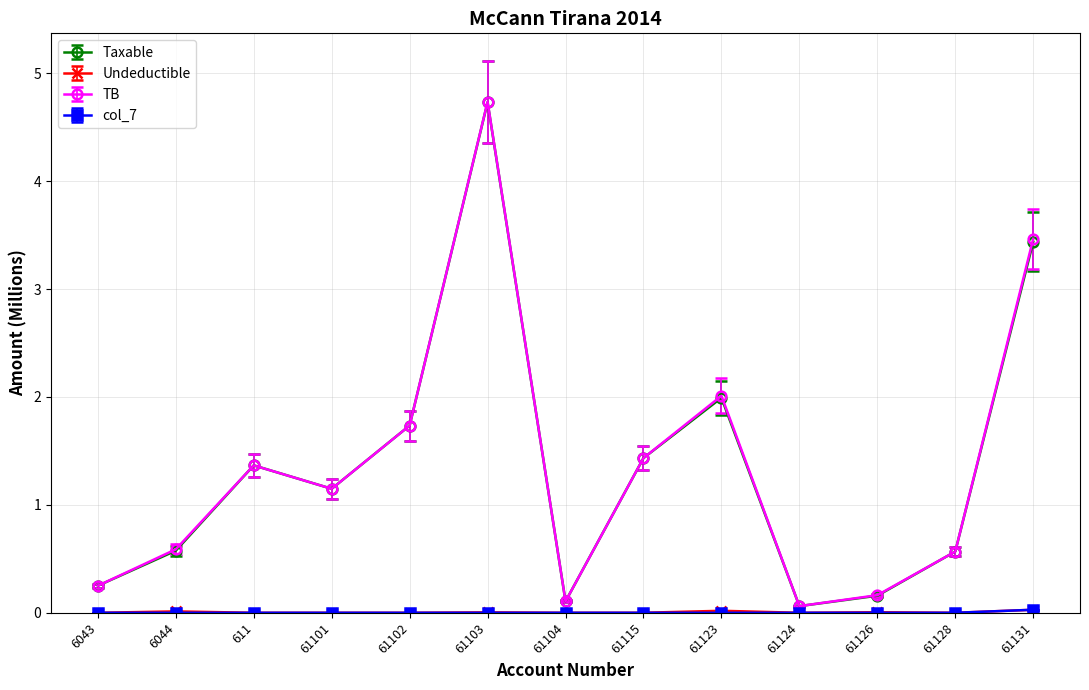

At how many categories does at least one series exceed 0?

13